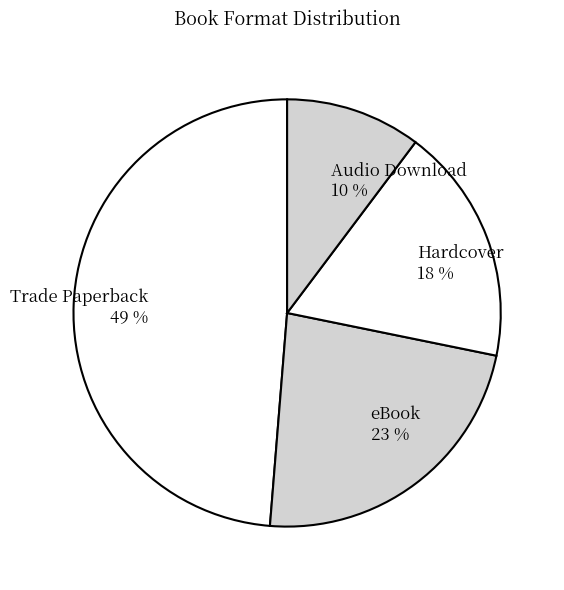

True or false: Trade Paperback accounts for 49% of the total.

True